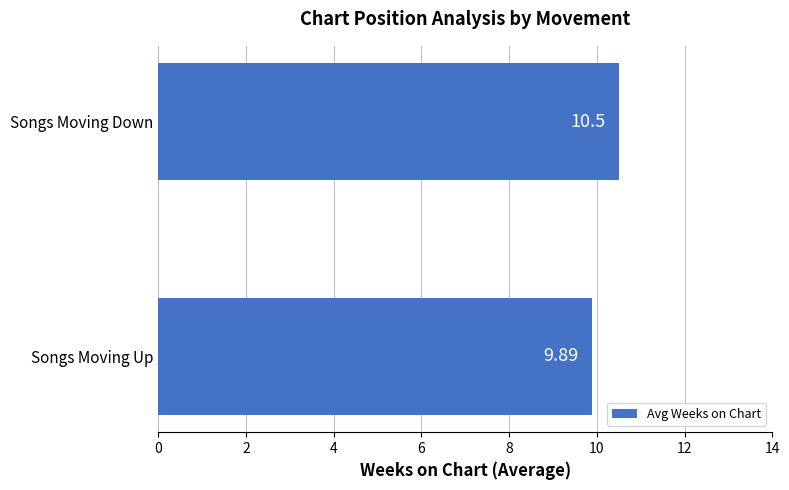

Approximately how many times larger is the value at Songs Moving Down compared to Songs Moving Up?

1.1